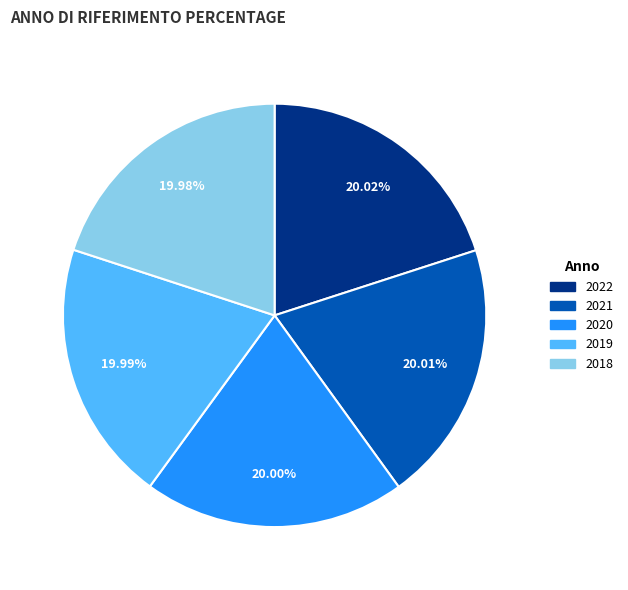

Is there any slice that represents more than half of the pie?

No